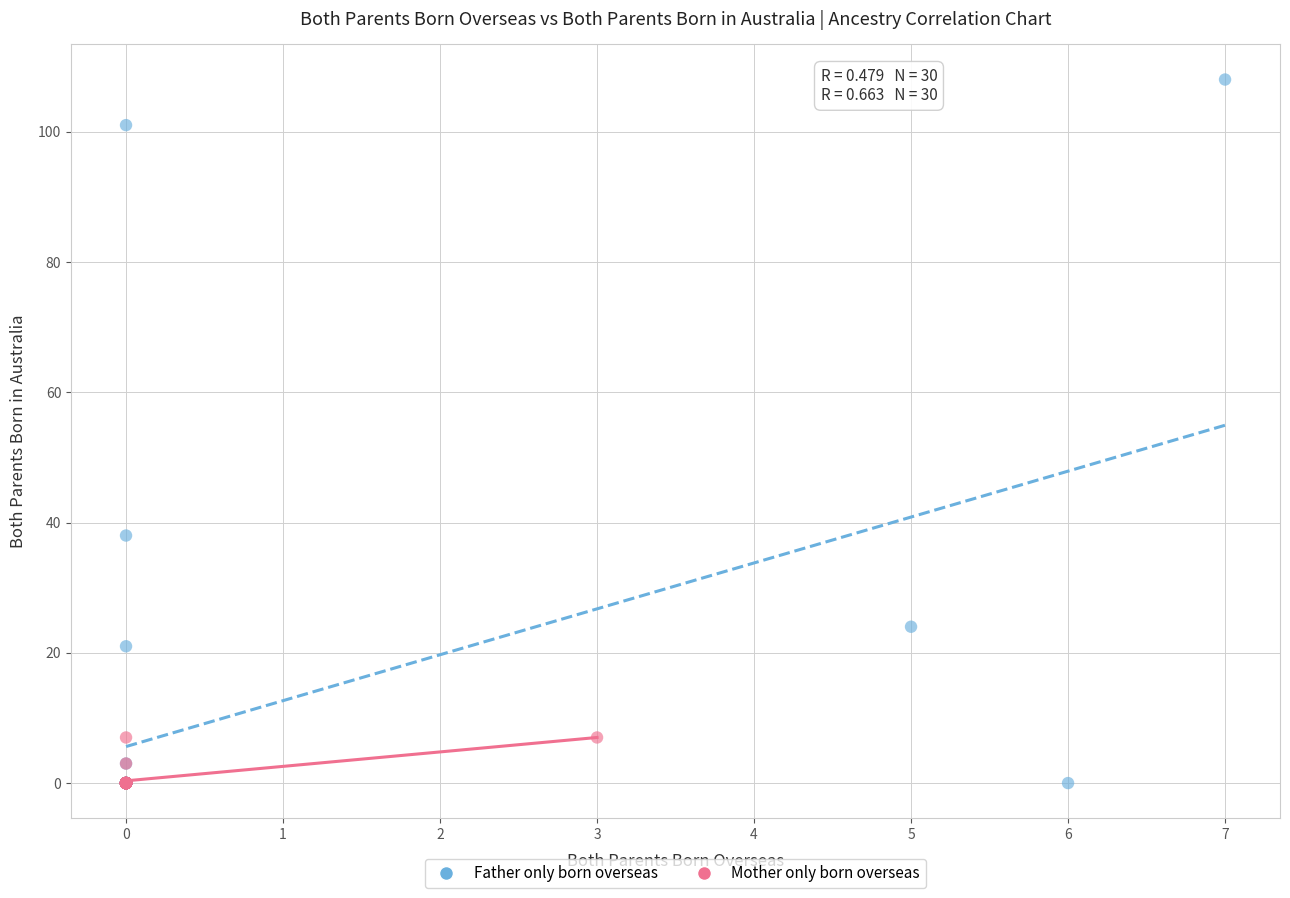

Which series has the widest spread of Y values?

Father only born overseas